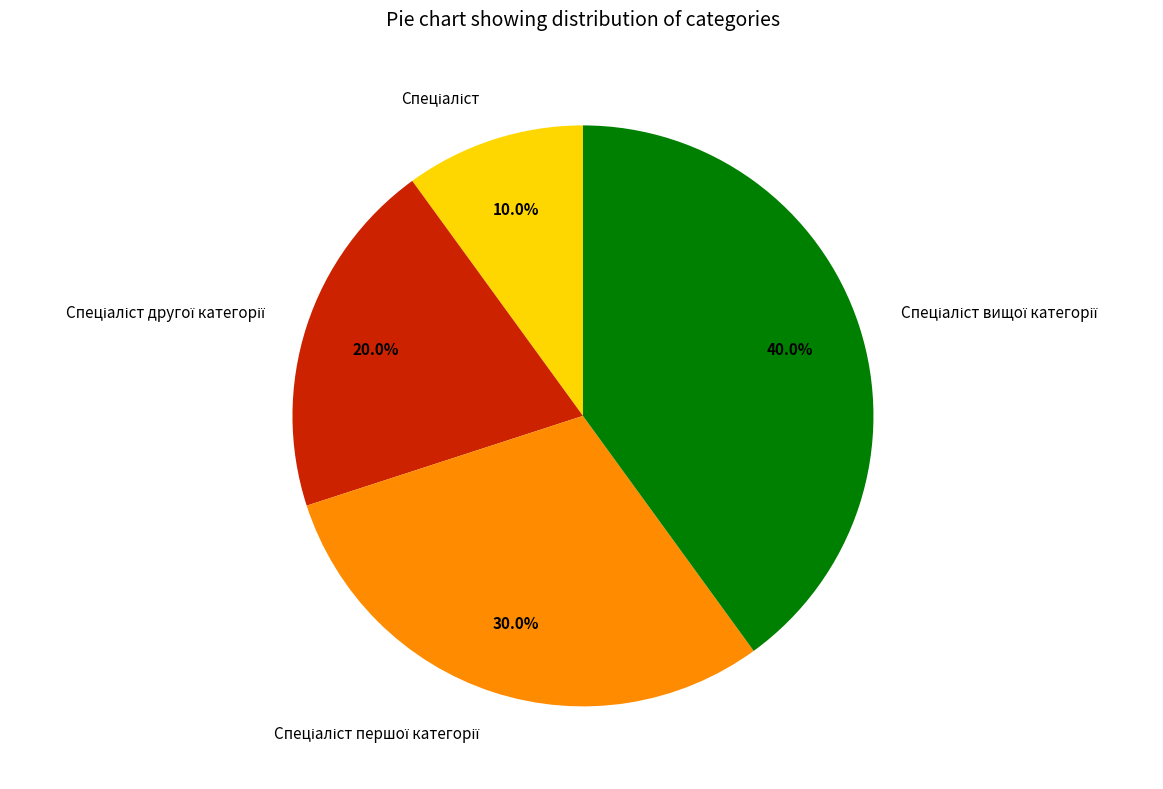

To the nearest percent, what portion does Спеціаліст першої категорії represent?

30%